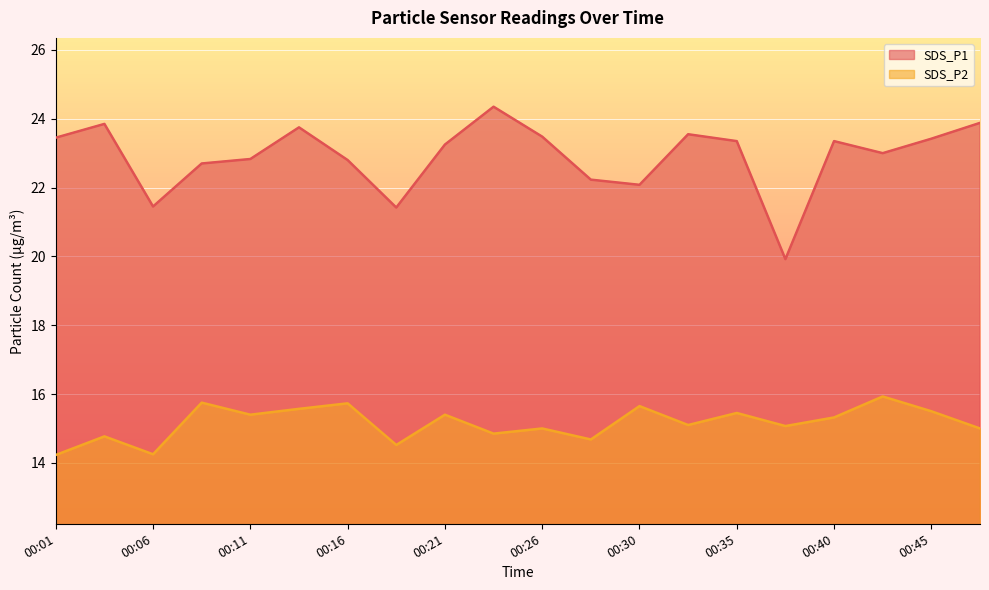

What is the difference between the SDS_P2 values at 00:48 and 00:35?

0.4